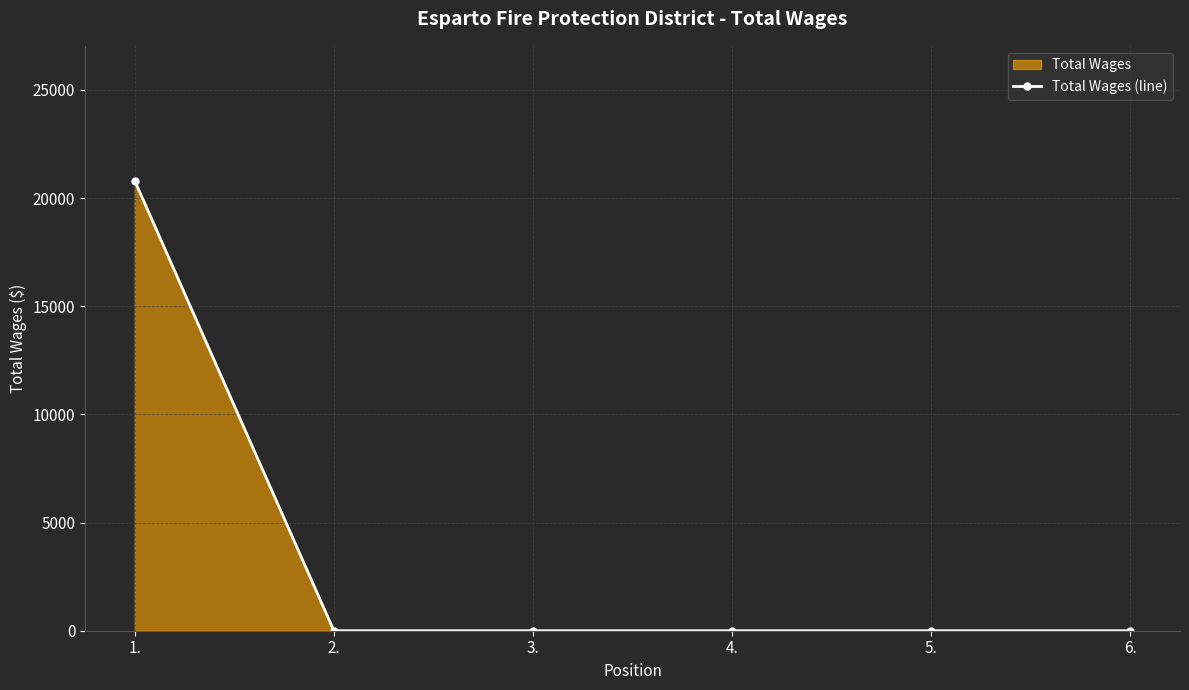

The value at 3. is 0. True or false?

True